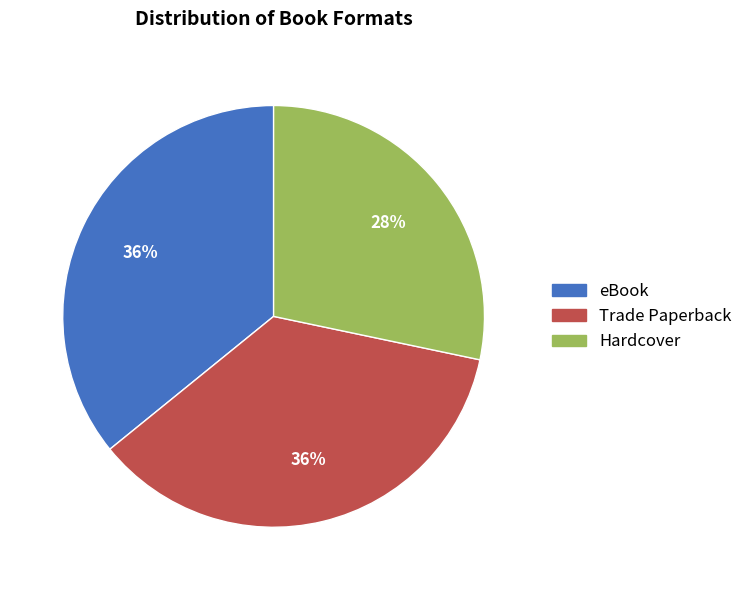

Which slice is the smallest?

Hardcover